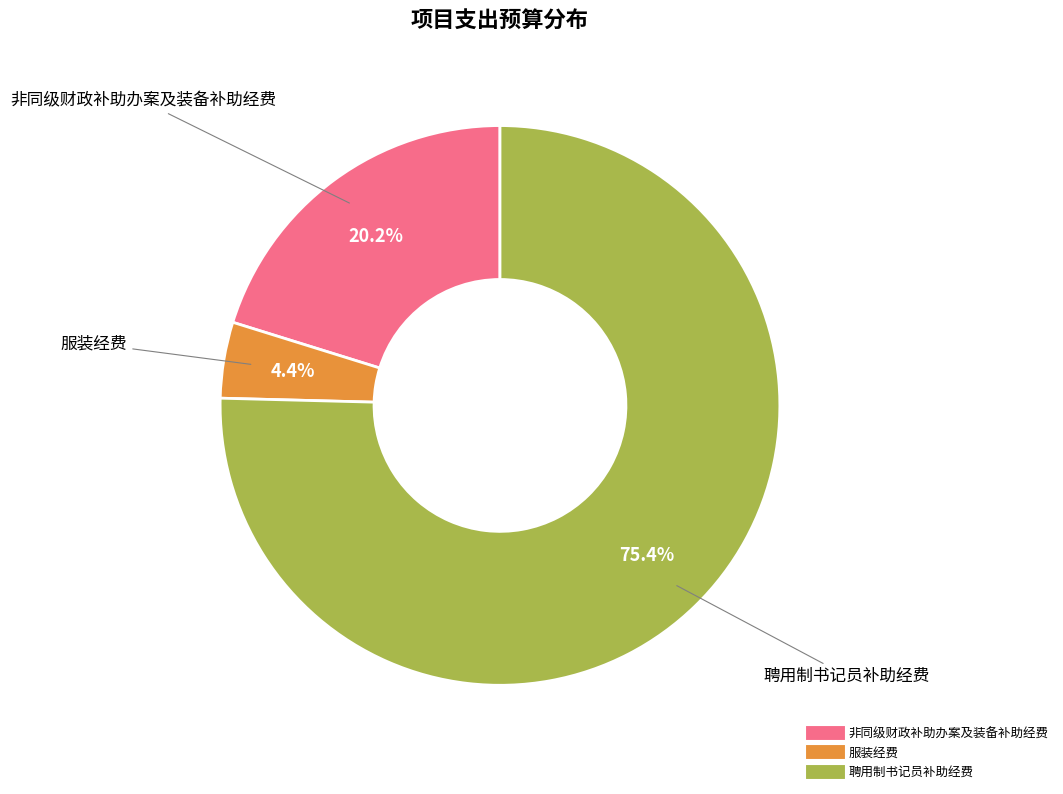

Do 聘用制书记员补助经费 and 非同级财政补助办案及装备补助经费 together represent more than half of the pie?

Yes